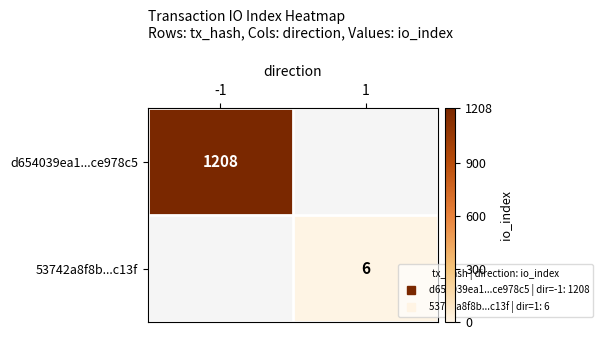

How many categories are shown in the chart?

2